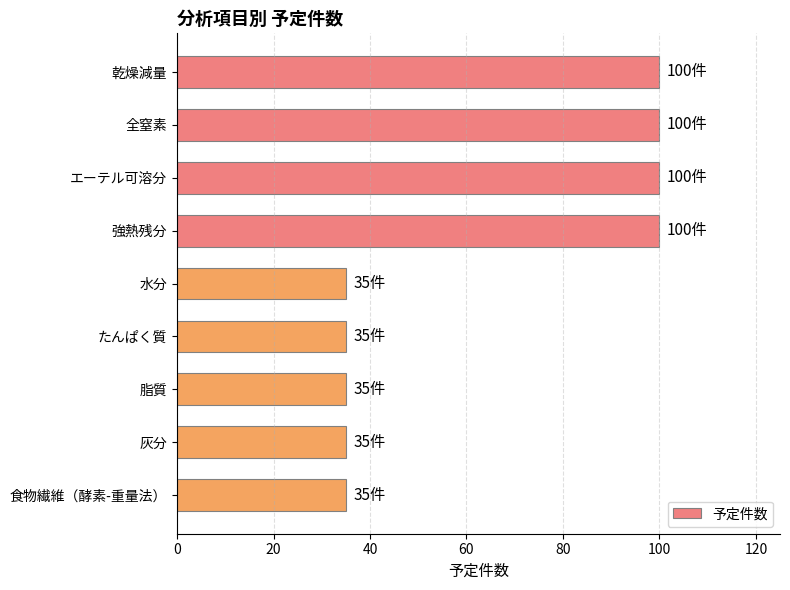

What is the difference between the maximum and second lowest values?

65